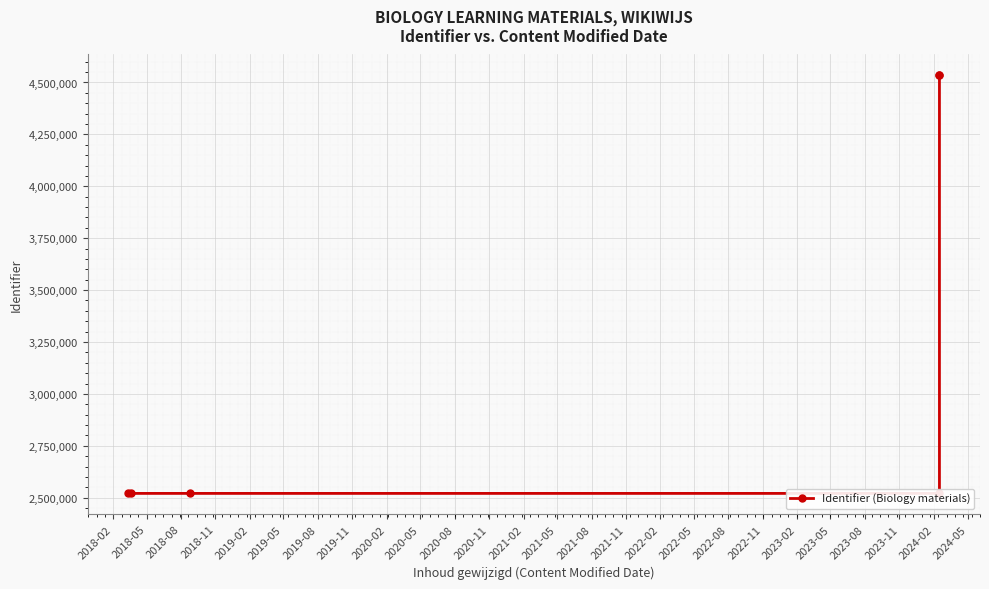

Reading left to right, what are all the values shown in this chart?

2520808	2520802	2520806	2520797	4534191	4534194